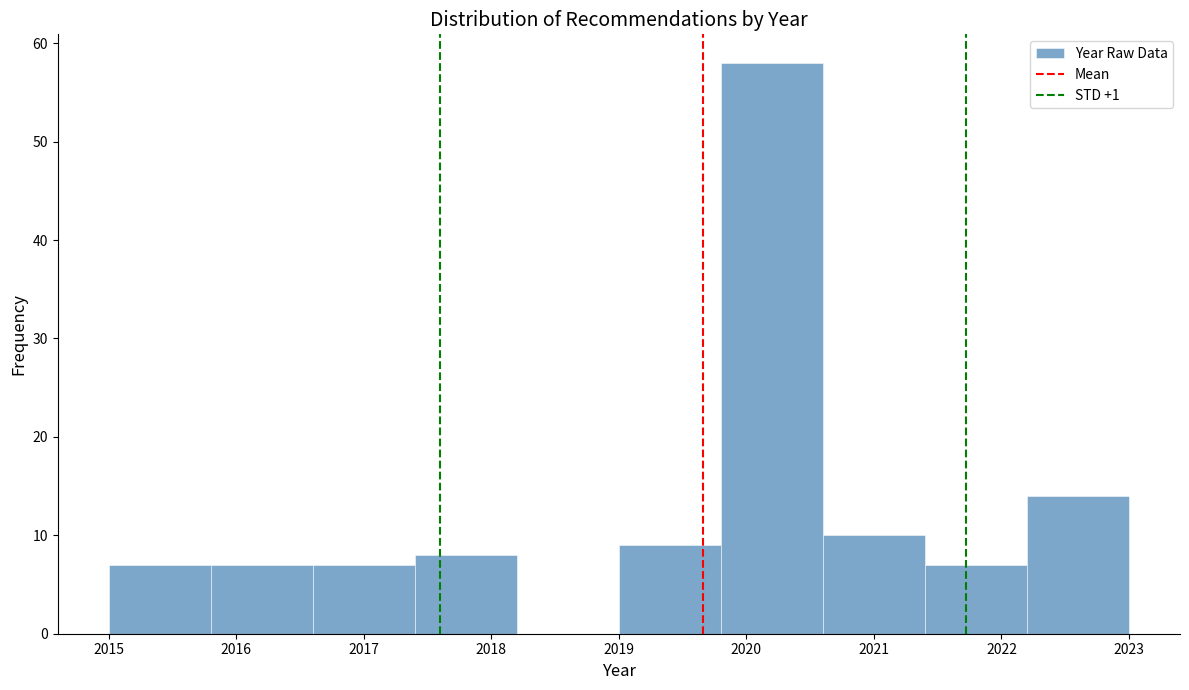

Reading left to right, transcribe this chart: for each bar, give the range it covers on the x-axis and its height. The values are not printed on the chart, so give them approximately, as read against the axis.

2015.0 to 2015.8: 7
2015.8 to 2016.6: 7
2016.6 to 2017.4: 7
2017.4 to 2018.2: 8
2018.2 to 2019.0: 0
2019.0 to 2019.8: 9
2019.8 to 2020.6: 58
2020.6 to 2021.4: 10
2021.4 to 2022.2: 7
2022.2 to 2023.0: 14